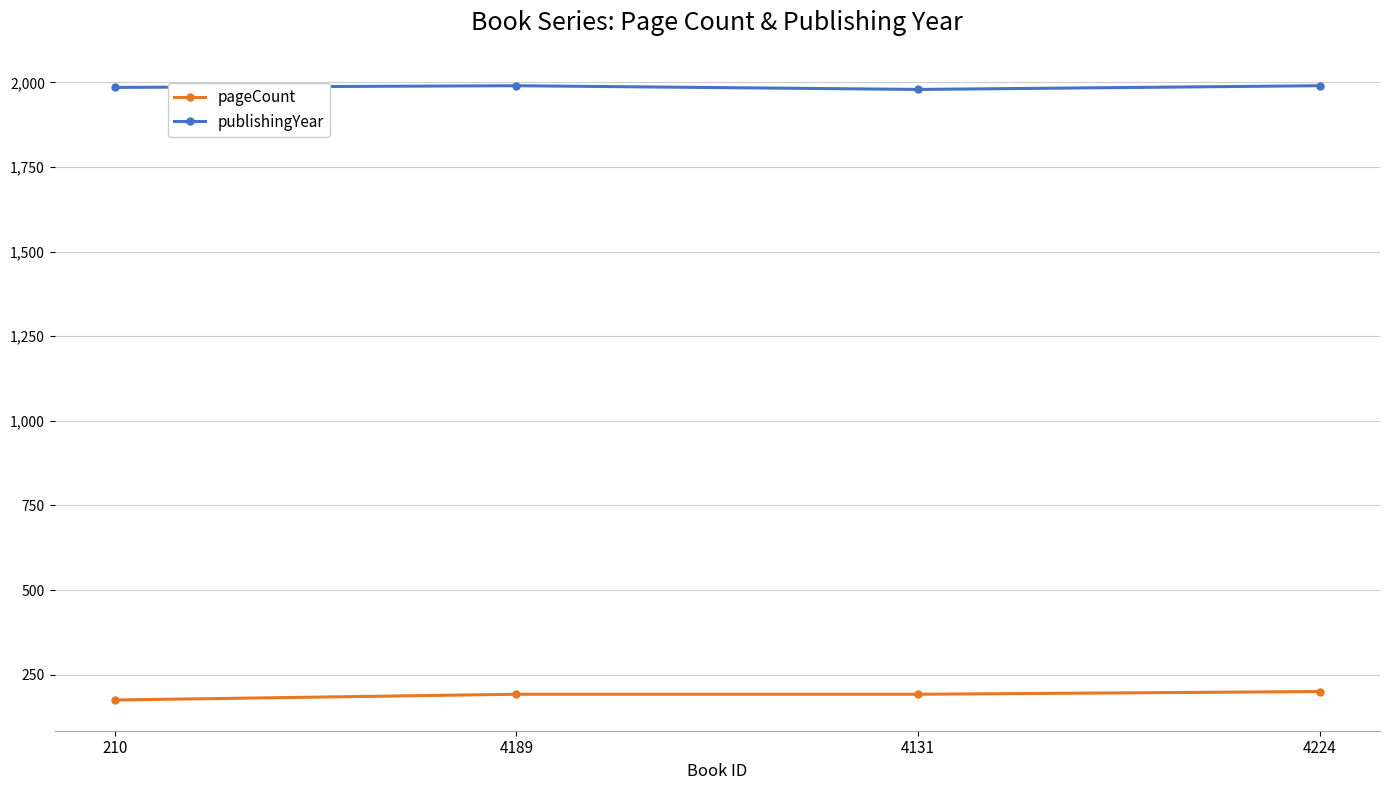

How many data points does each series have?

4